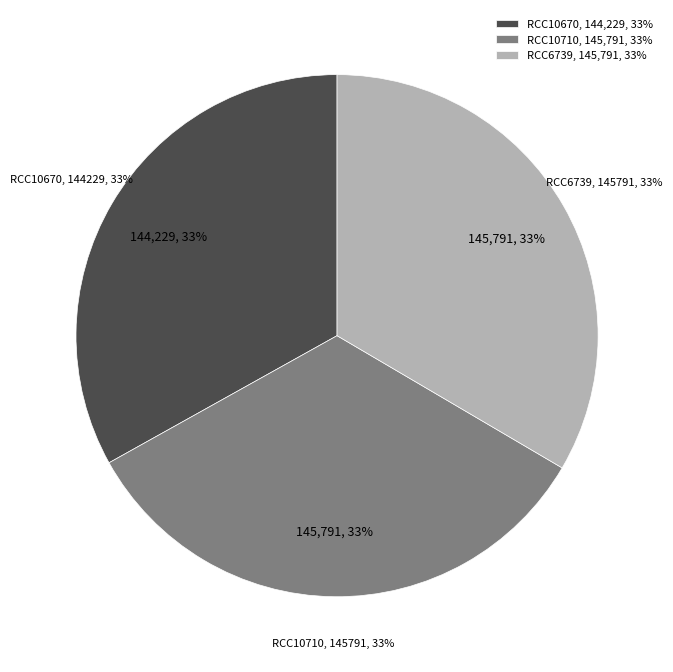

Which slice is the largest?

RCC10710